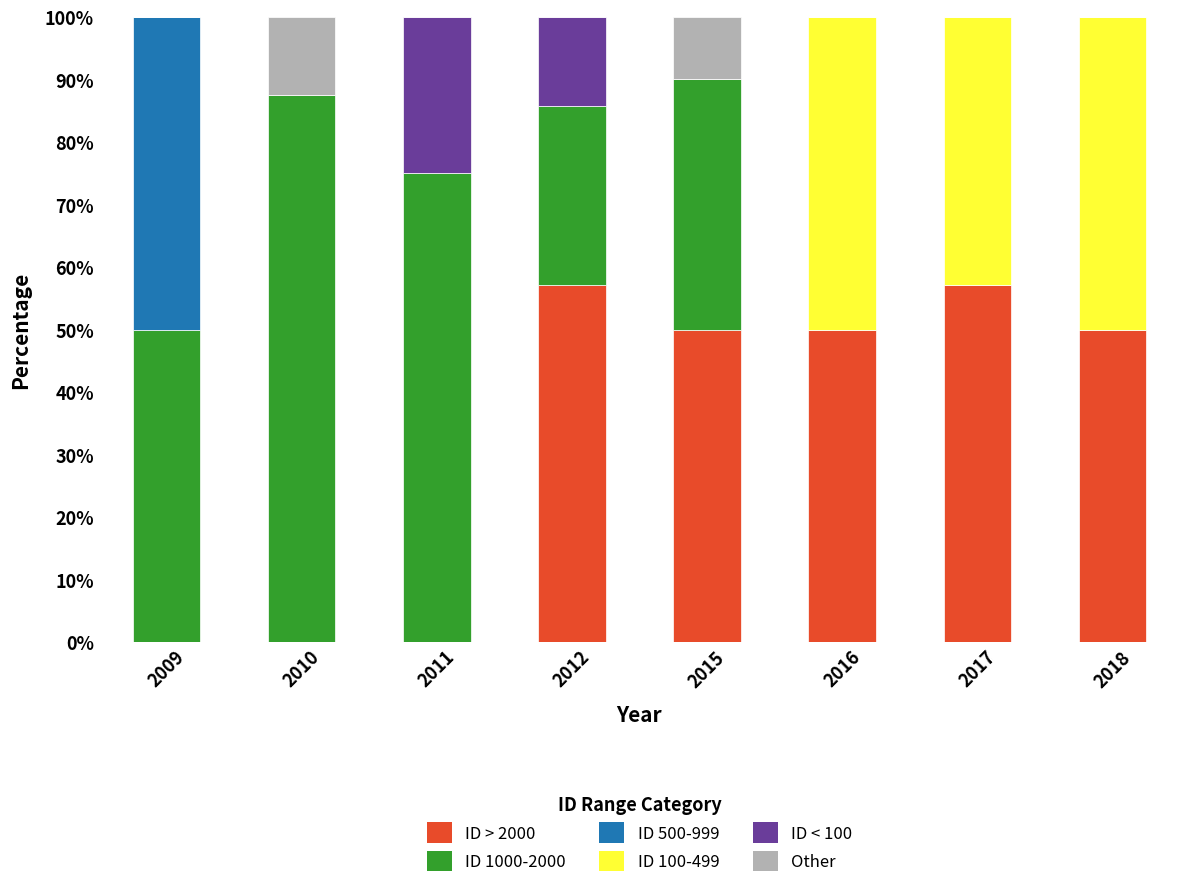

Count the number of categories in the chart.

8